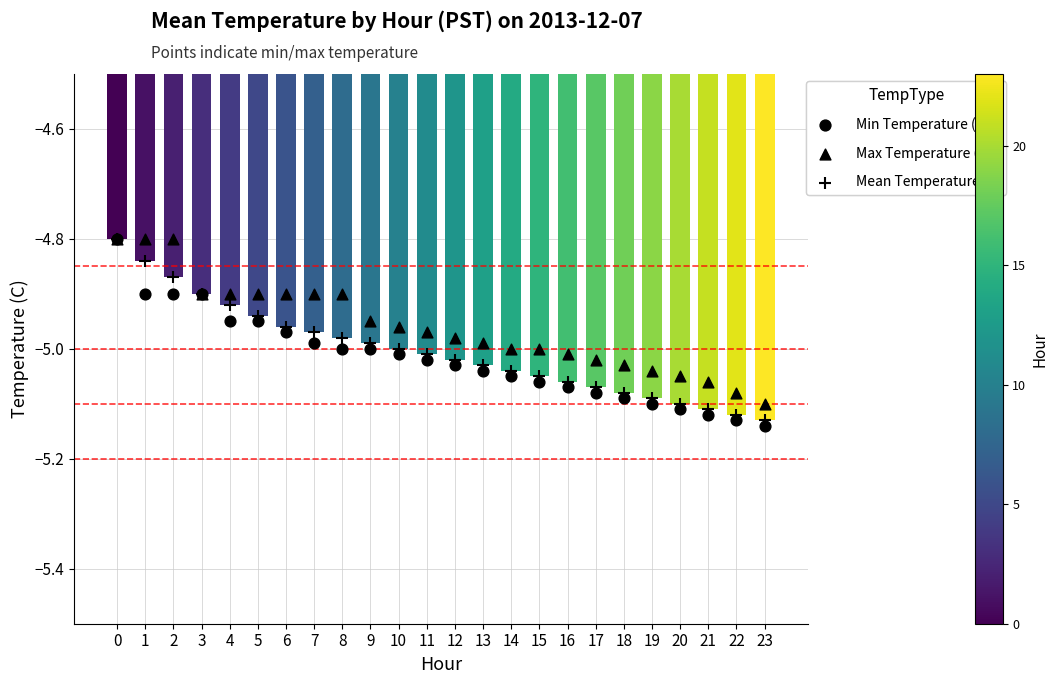

What are all the series names shown in the legend?

Min Temperature (C), Max Temperature (C), Mean Temperature (C)